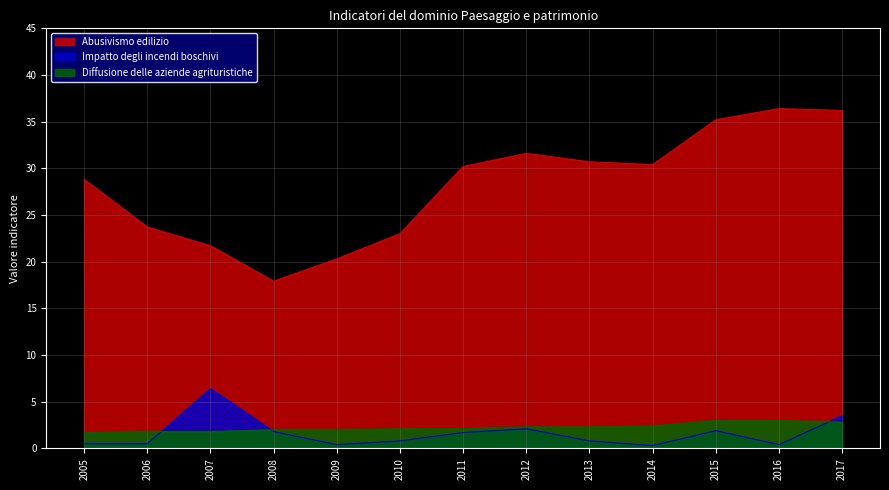

Rank the categories by Impatto degli incendi boschivi value from lowest to highest.

2014, 2009, 2016, 2005, 2006, 2010, 2013, 2011, 2008, 2015, 2012, 2017, 2007